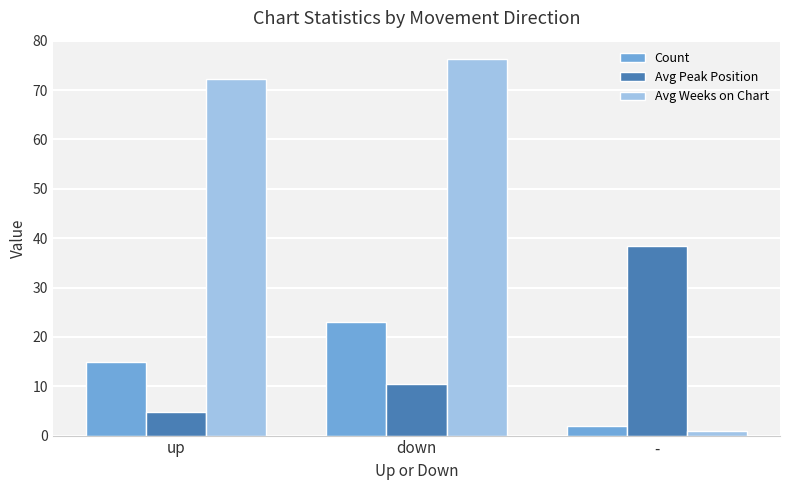

True or false: Avg Weeks on Chart has a value of 1.0 at -.

True